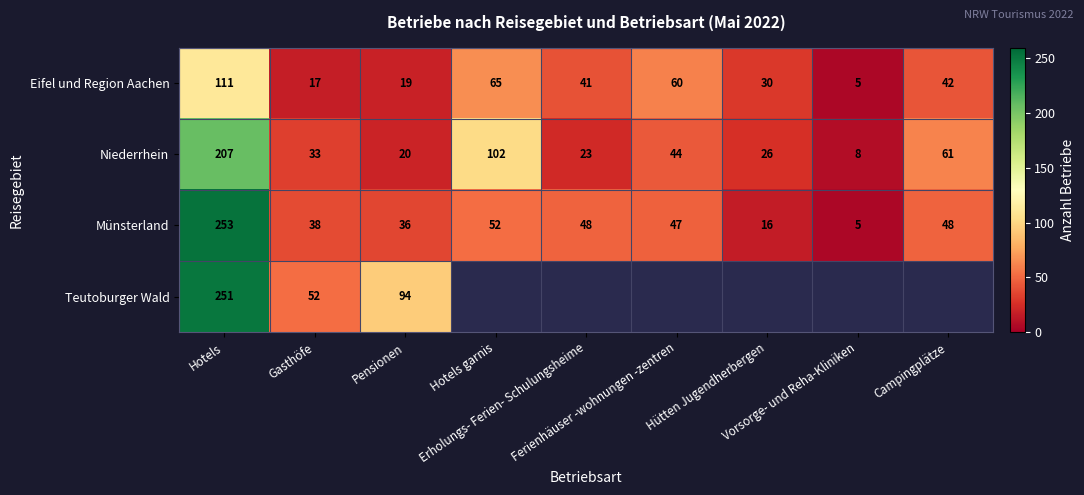

What is the highest value of the Münsterland series?

253